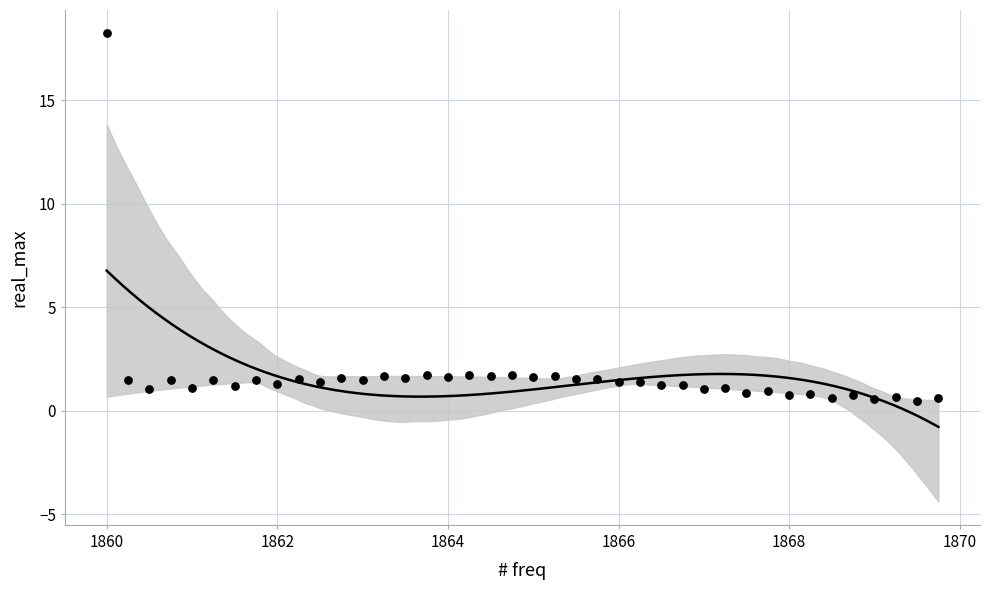

What is the range of X values (max minus min)?

9.8